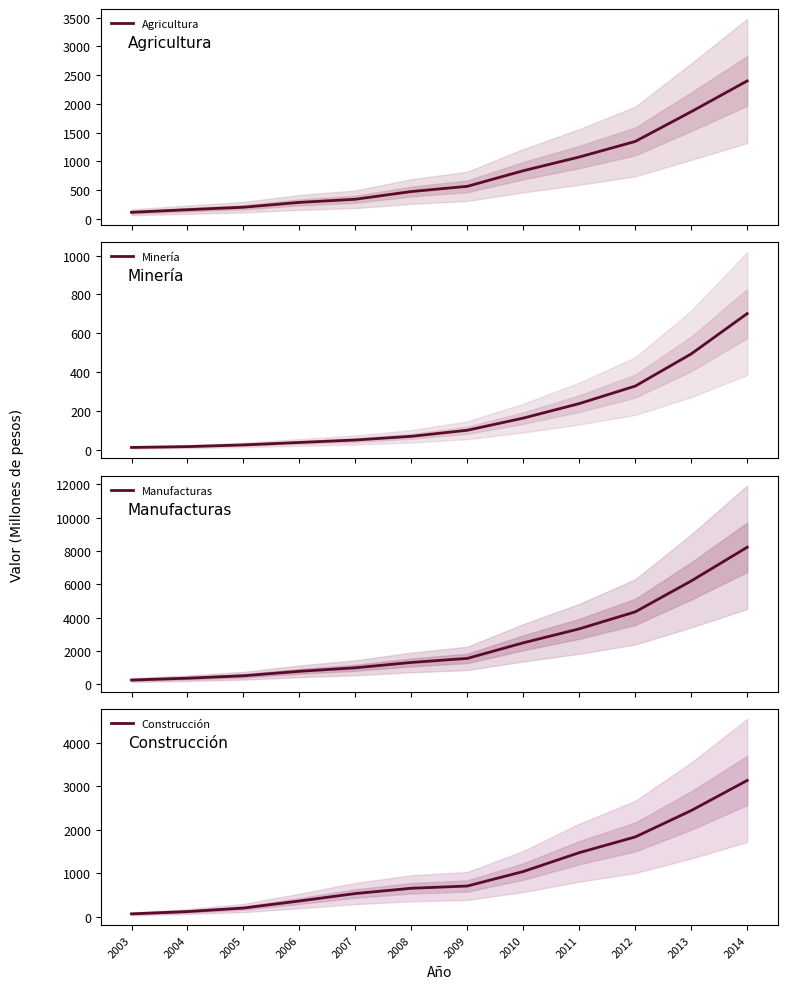

How many data points in Agricultura are above 565?

6